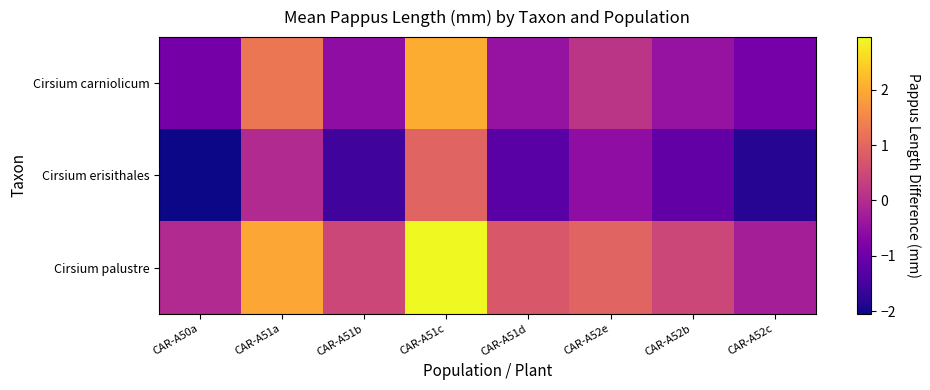

Which series changed the most between CAR-A52e and CAR-A52c?

Cirsium erisithales